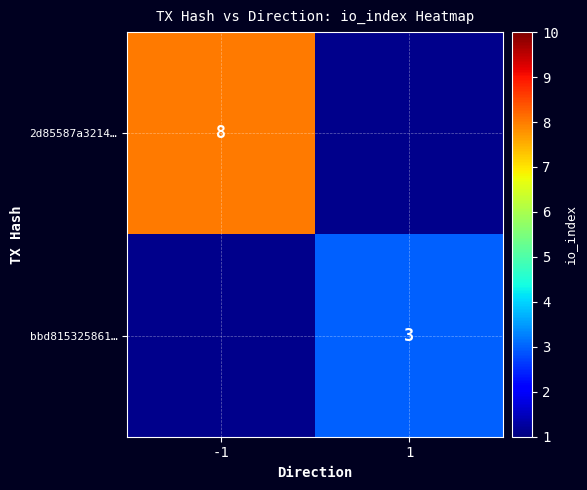

True or false: 2d85587a3214… has a value of 2 at -1.

False